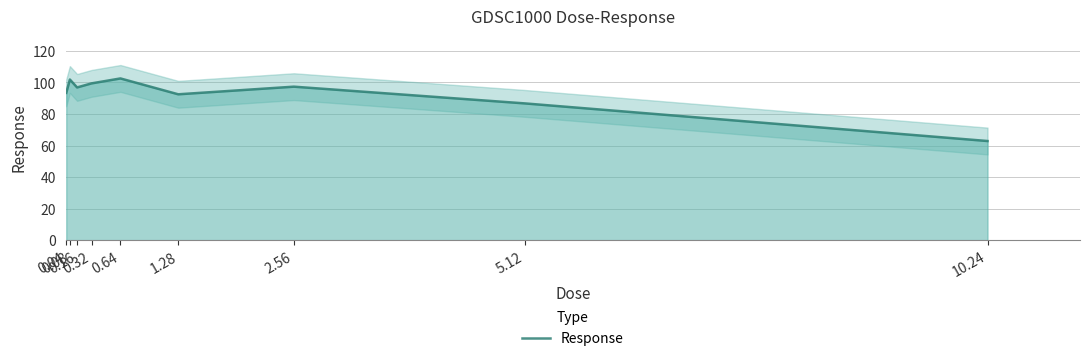

What is the value of the 3rd point from the left?

96.8